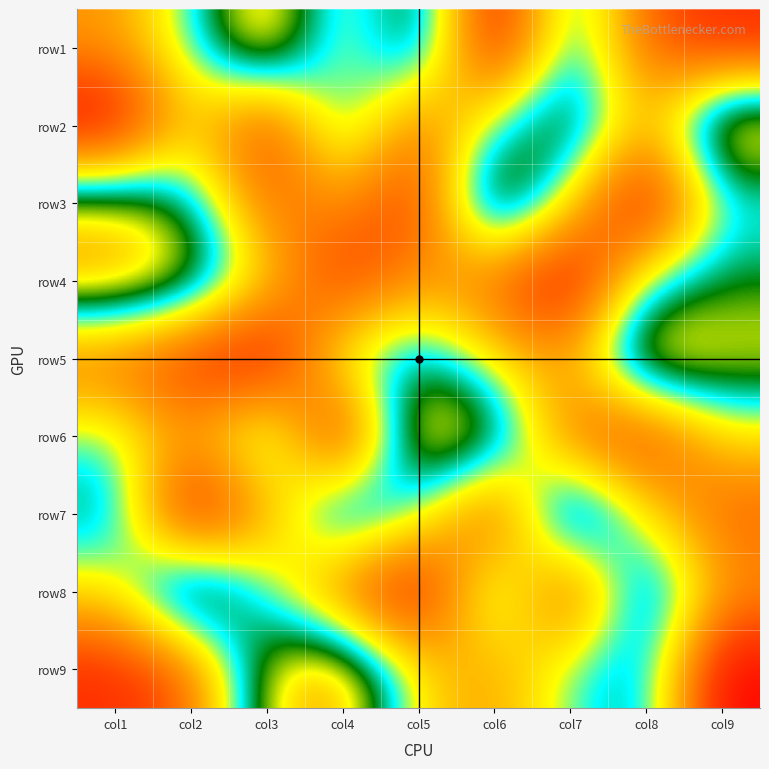

Reading right to left, extract all data points from this chart.

row1: col9=2	col8=3	col7=7	col6=1	col5=8	col4=5	col3=9	col2=6	col1=4
row2: col9=9	col8=4	col7=8	col6=6	col5=3	col4=7	col3=2	col2=5	col1=1
row3: col9=6	col8=1	col7=5	col6=9	col5=2	col4=4	col3=3	col2=7	col1=8
row4: col9=7	col8=6	col7=1	col6=3	col5=4	col4=2	col3=5	col2=8	col1=9
row5: col9=8	col8=9	col7=4	col6=5	col5=7	col4=6	col3=1	col2=2	col1=3
row6: col9=5	col8=2	col7=3	col6=8	col5=9	col4=1	col3=7	col2=4	col1=6
row7: col9=3	col8=5	col7=9	col6=2	col5=6	col4=8	col3=4	col2=1	col1=7
row8: col9=4	col8=8	col7=2	col6=7	col5=1	col4=3	col3=6	col2=9	col1=5
row9: col9=1	col8=7	col7=6	col6=4	col5=5	col4=9	col3=8	col2=3	col1=2